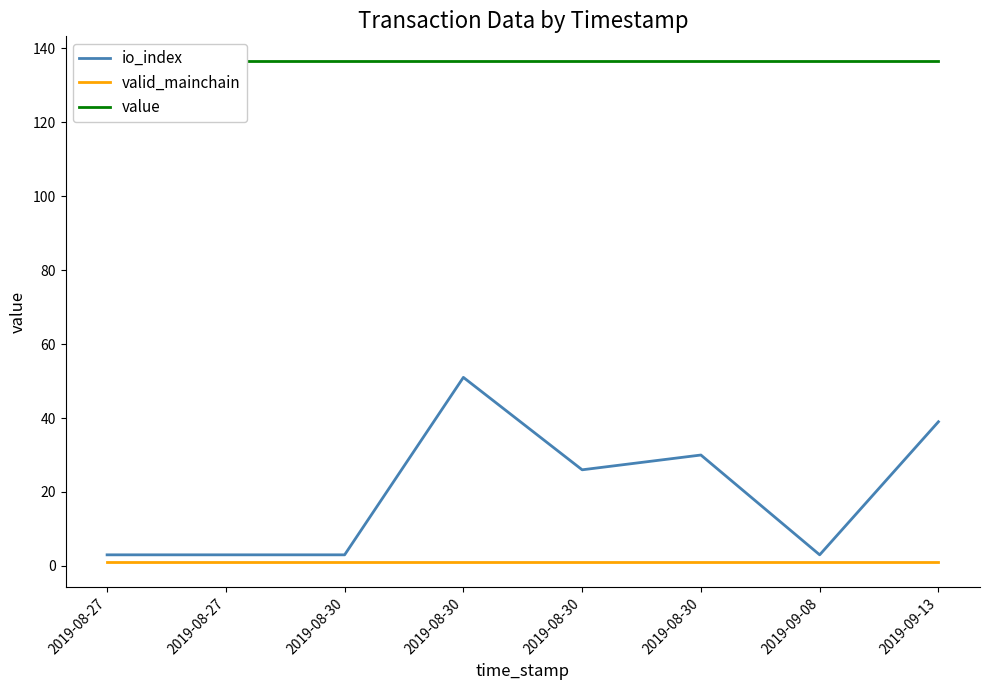

True or false: valid_mainchain has more than 1 points higher than both neighbors.

False